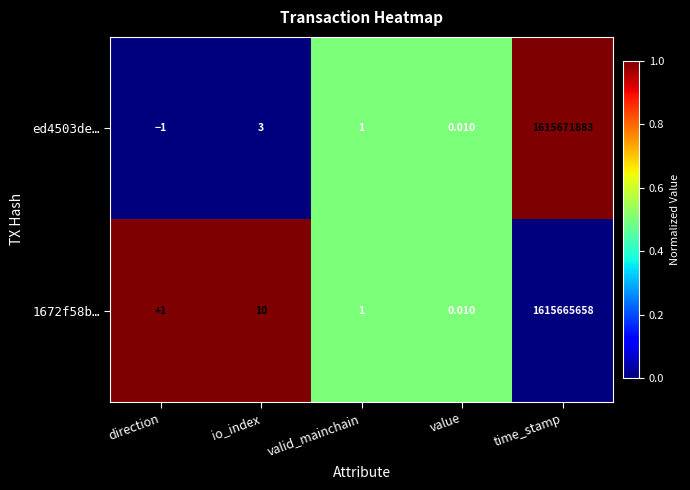

At which label is ed4503de… closest to 807835941?

io_index